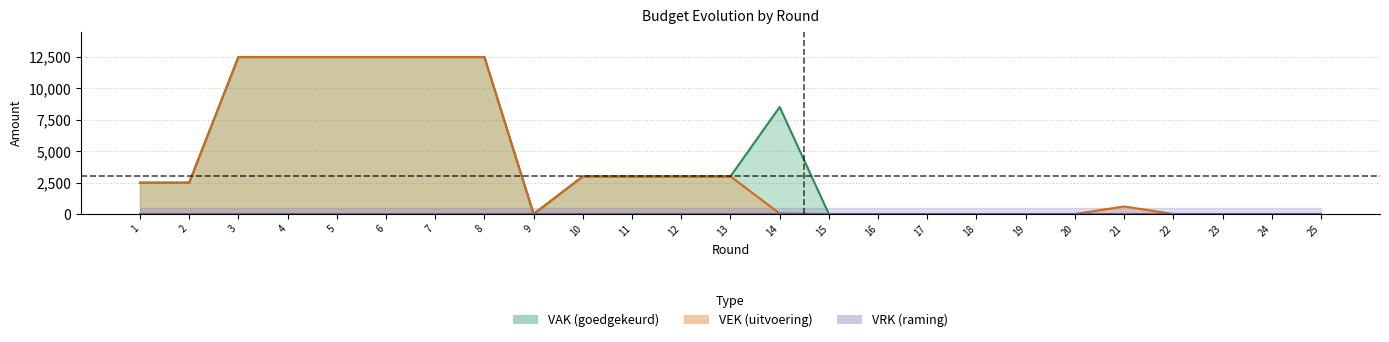

At 5, list the series in order from smallest to largest.

VRK lijn, VAK lijn, VEK lijn